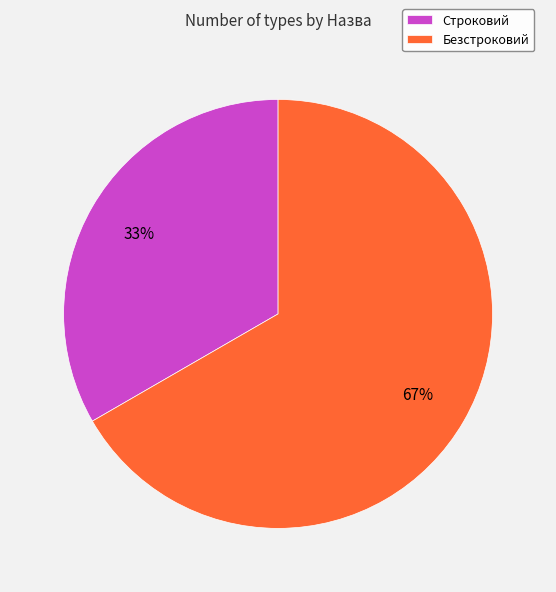

What is the largest slice in the pie chart?

Безстроковий